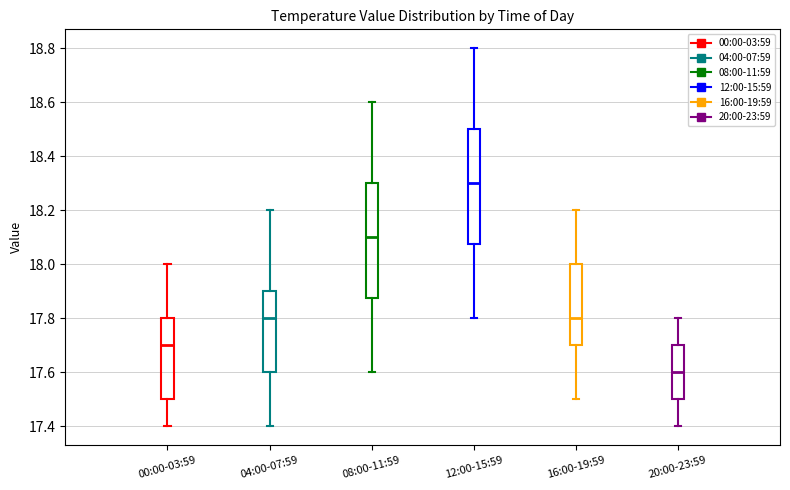

Where is the upper edge of the box for 16:00-19:59 on the y-axis? The values are not printed on the chart, so give them approximately, as read against the axis.

18.00